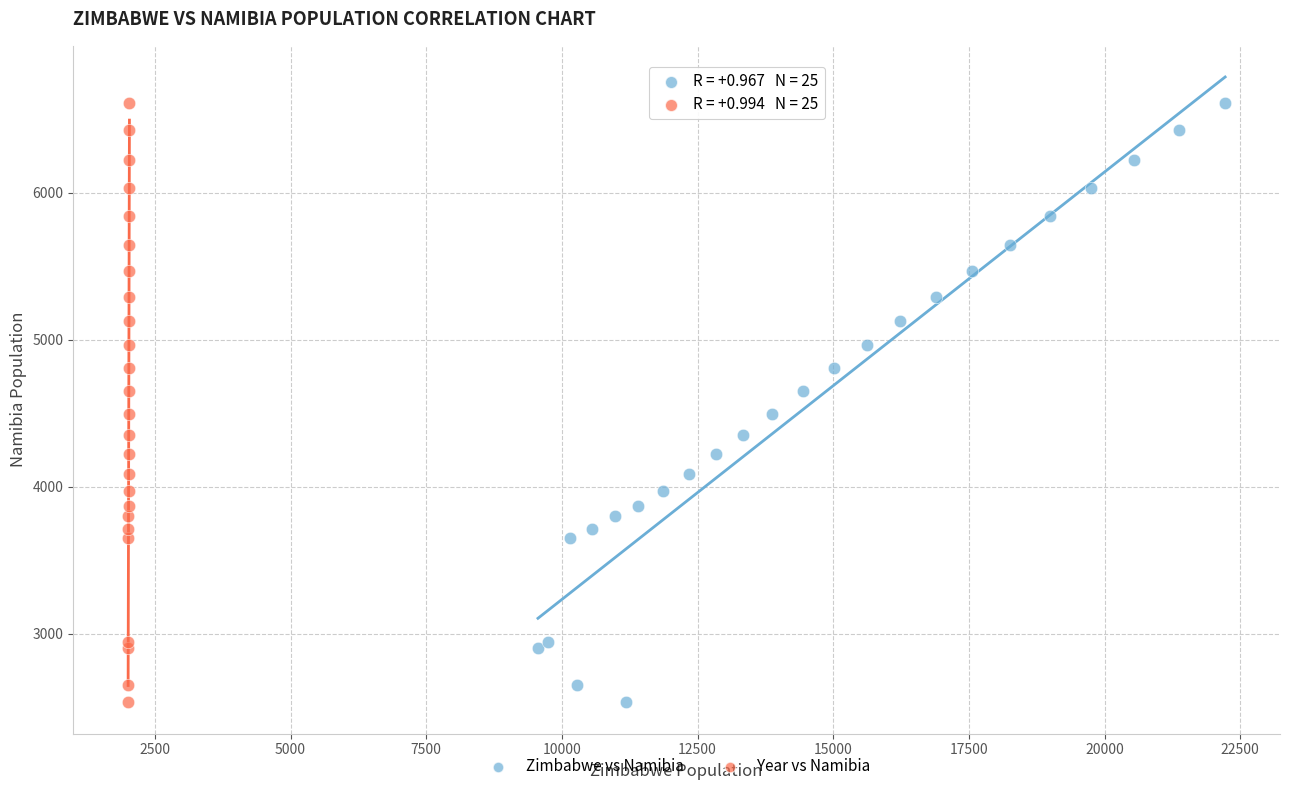

What are all the series names shown in the legend?

Zimbabwe vs Namibia, Year vs Namibia